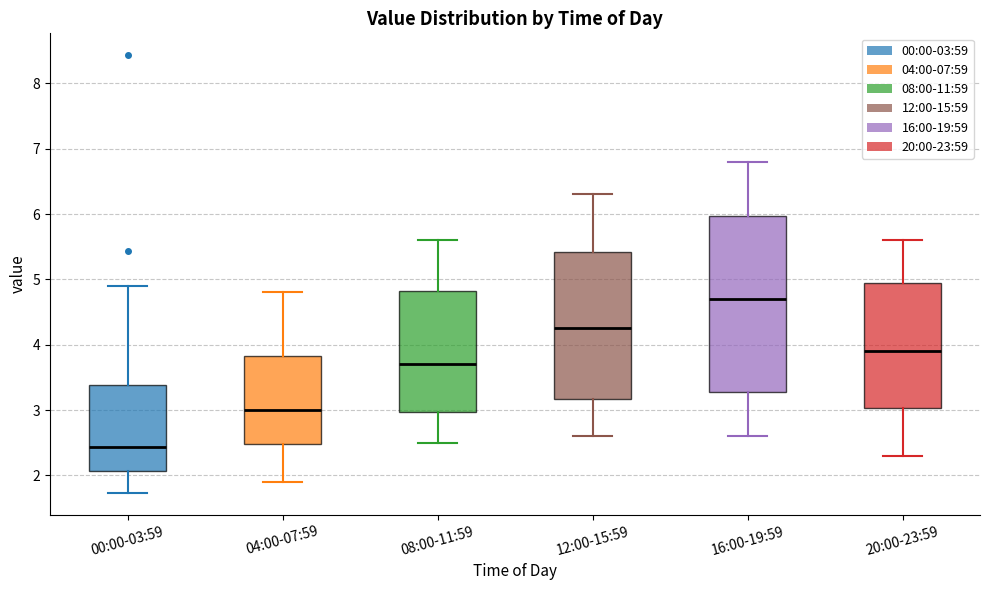

Reading left to right, read every box against the y-axis: the position of its median line, the range the box covers, and the ends of its whiskers. The values are not printed on the chart, so give them approximately, as read against the axis.

00:00-03:59: median 2.4, box 2.1 to 3.4, whiskers 1.7 to 4.9
04:00-07:59: median 3.0, box 2.5 to 3.8, whiskers 1.9 to 4.8
08:00-11:59: median 3.7, box 3.0 to 4.8, whiskers 2.5 to 5.6
12:00-15:59: median 4.3, box 3.2 to 5.4, whiskers 2.6 to 6.3
16:00-19:59: median 4.7, box 3.3 to 6.0, whiskers 2.6 to 6.8
20:00-23:59: median 3.9, box 3.0 to 5.0, whiskers 2.3 to 5.6